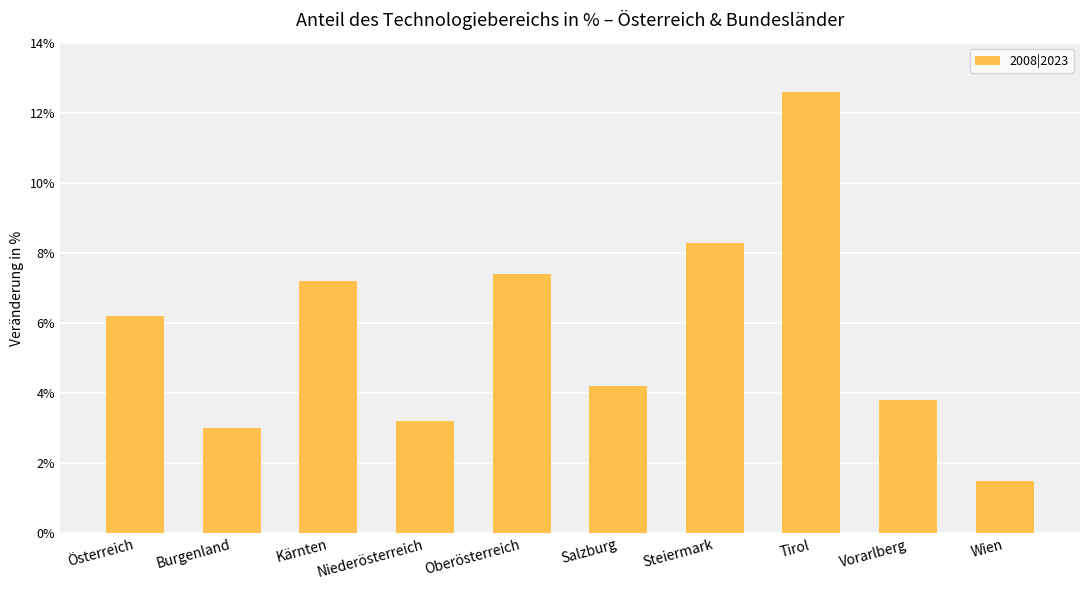

What is the value of the 1st bar from the left?

6.2